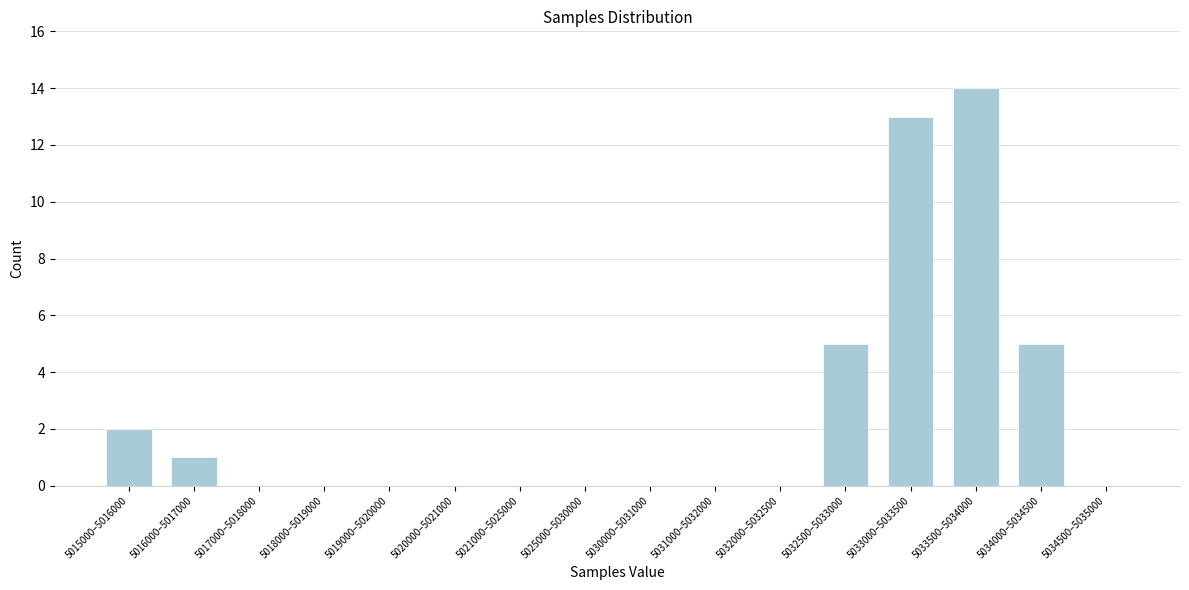

Reading left to right, extract all data points from this chart.

5015000–5016000=2	5016000–5017000=1	5017000–5018000=0	5018000–5019000=0	5019000–5020000=0	5020000–5021000=0	5021000–5025000=0	5025000–5030000=0	5030000–5031000=0	5031000–5032000=0	5032000–5032500=0	5032500–5033000=5	5033000–5033500=13	5033500–5034000=14	5034000–5034500=5	5034500–5035000=0